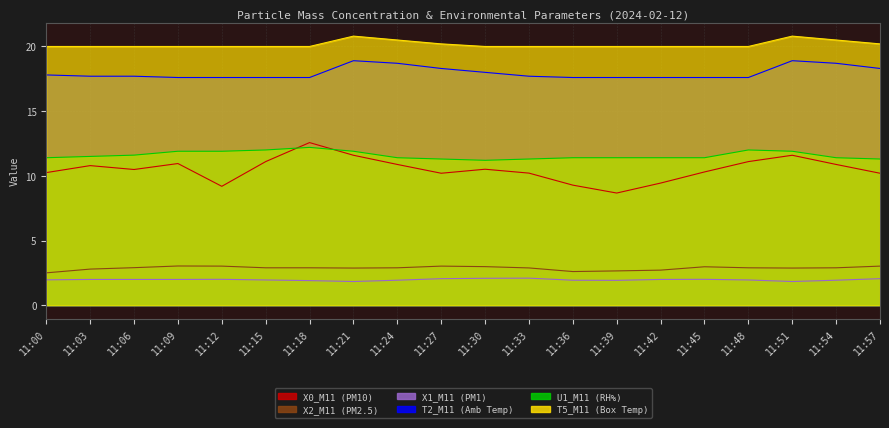

What is the difference between the second highest and second lowest values in the T5_M11 (Box Temp) series?

0.8